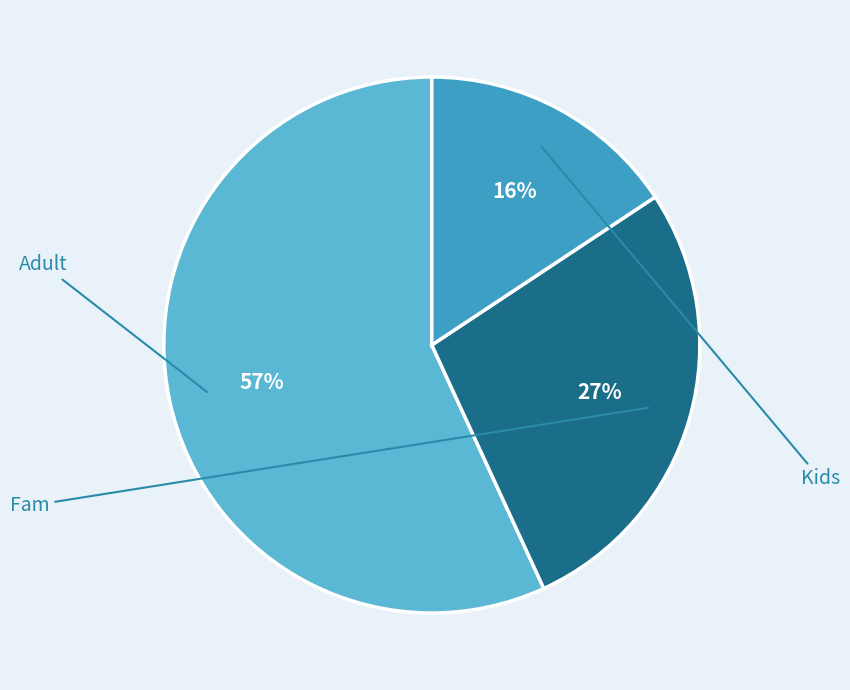

Is there any slice that represents more than half of the pie?

Yes